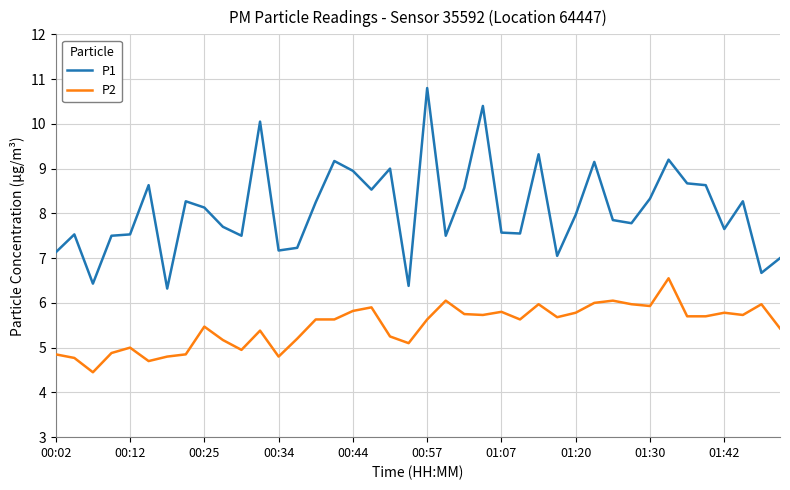

Which series has the largest total across all categories?

P1